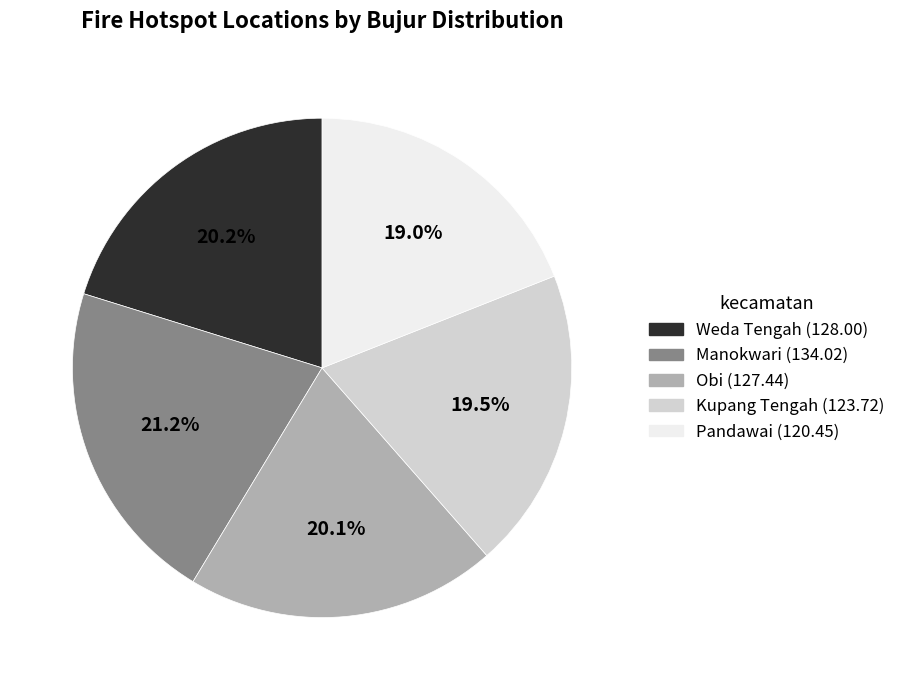

How many slices are in this pie chart?

5